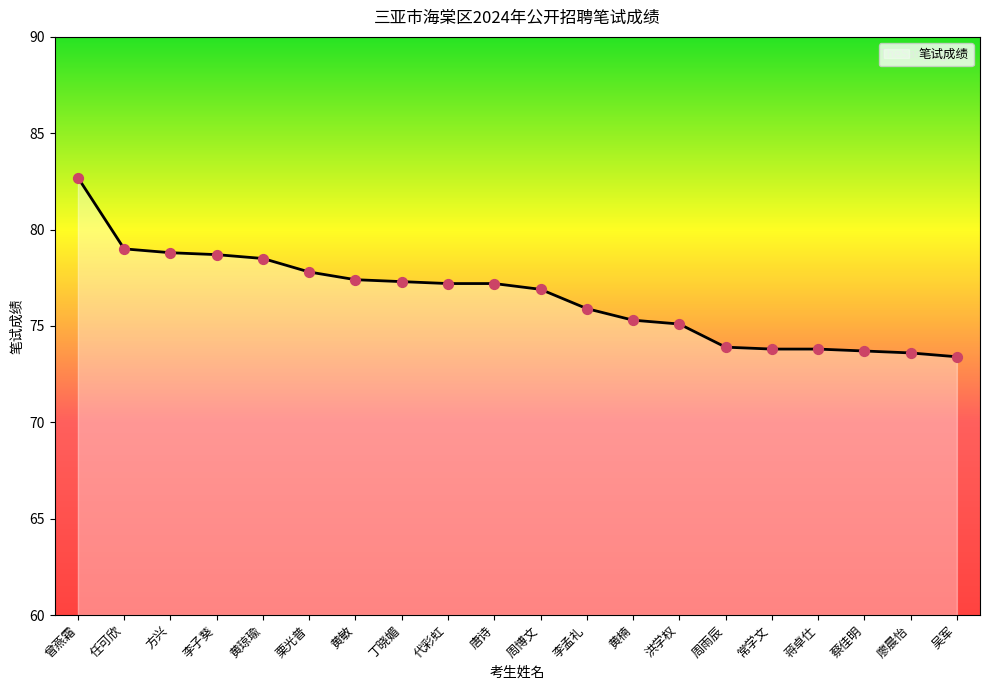

What is the change in value from 黄敏 to 蔡佳明?

-3.7